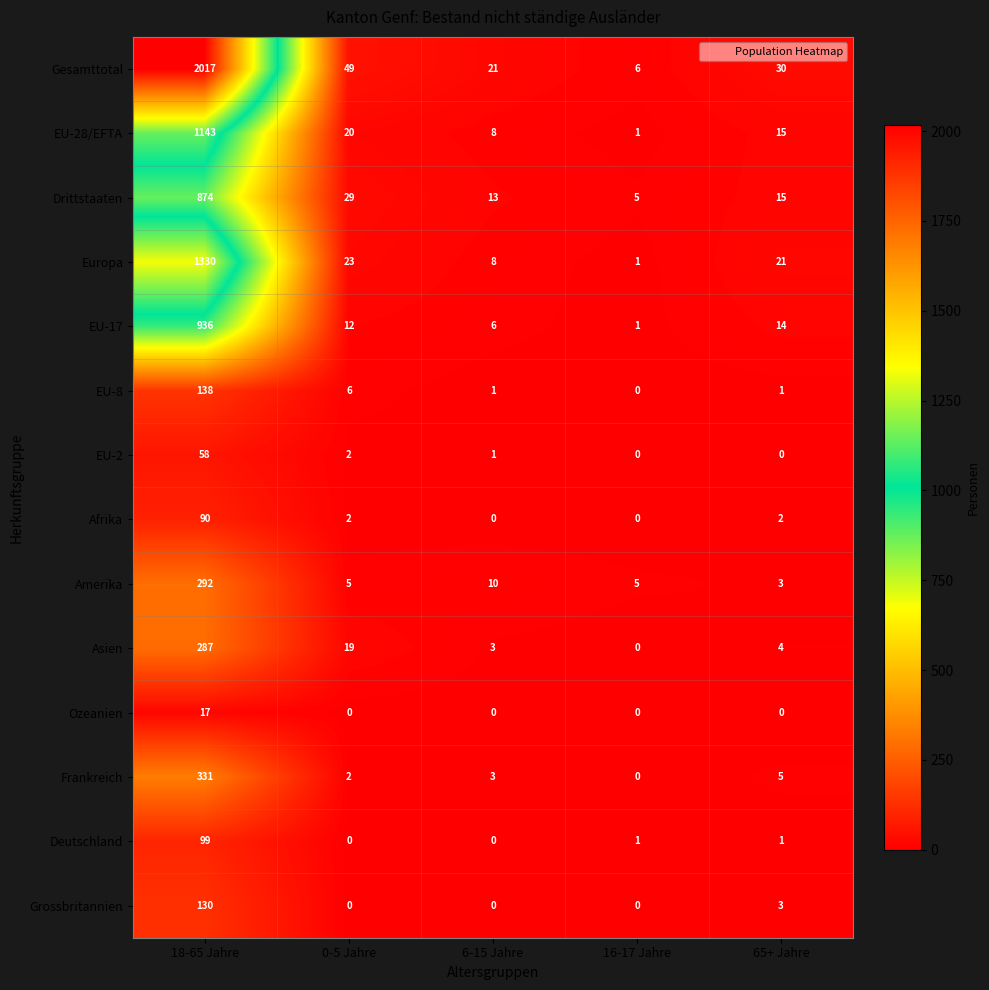

How many series are shown in this chart?

14